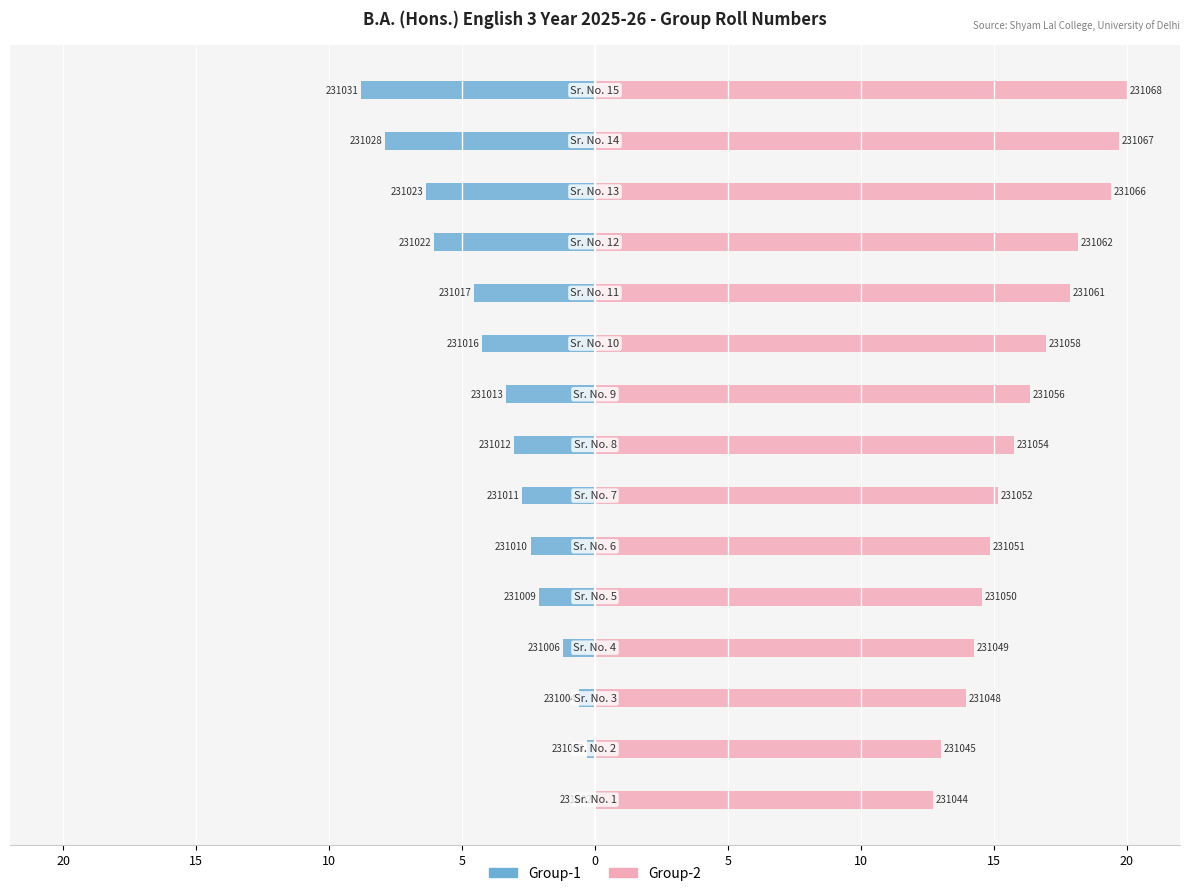

Reading left to right, transcribe all the data shown in this chart.

Group-1: 0.0	-0.3	-0.6	-1.2	-2.1	-2.4	-2.7	-3.0	-3.3	-4.2	-4.5	-6.1	-6.4	-7.9	-8.8
Group-2: 12.7	13.0	13.9	14.2	14.5	14.8	15.2	15.8	16.4	17.0	17.9	18.2	19.4	19.7	20.0